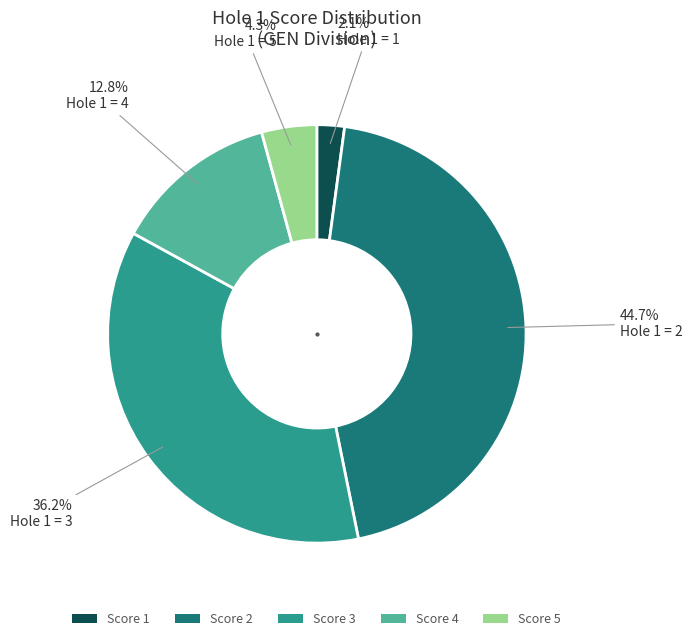

What percentage is the Score 2 slice, to the nearest percent?

45%